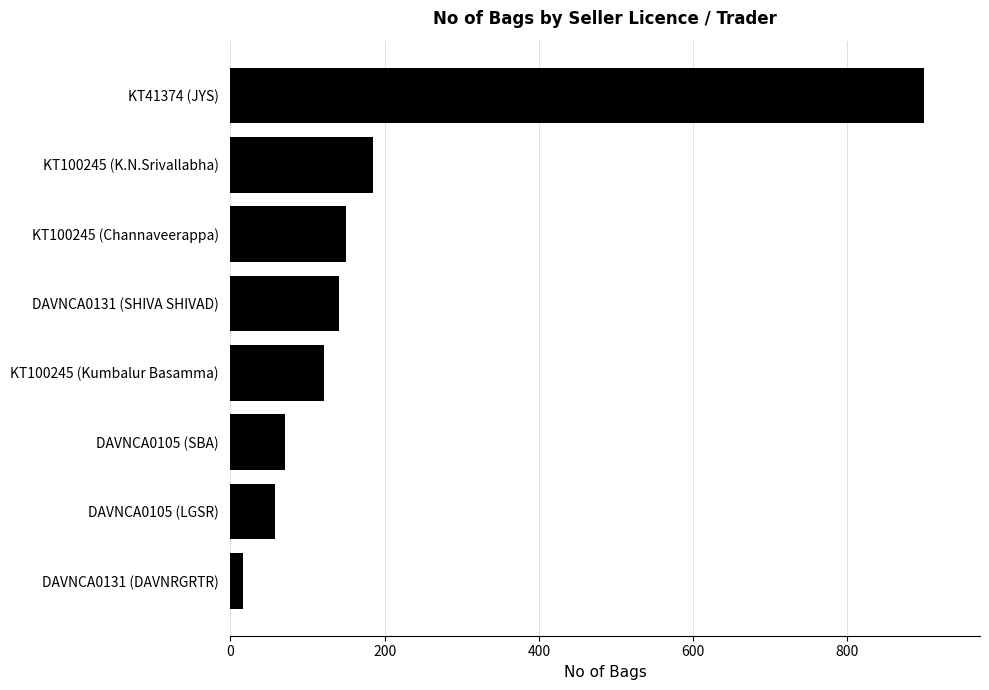

The value at KT100245 (K.N.Srivallabha) is 185. True or false?

True